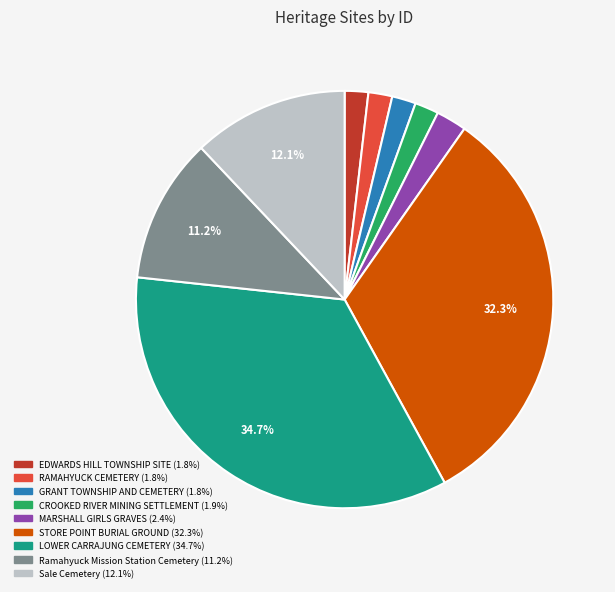

What is the ratio of the value at STORE POINT BURIAL GROUND to the value at LOWER CARRAJUNG CEMETERY?

0.9